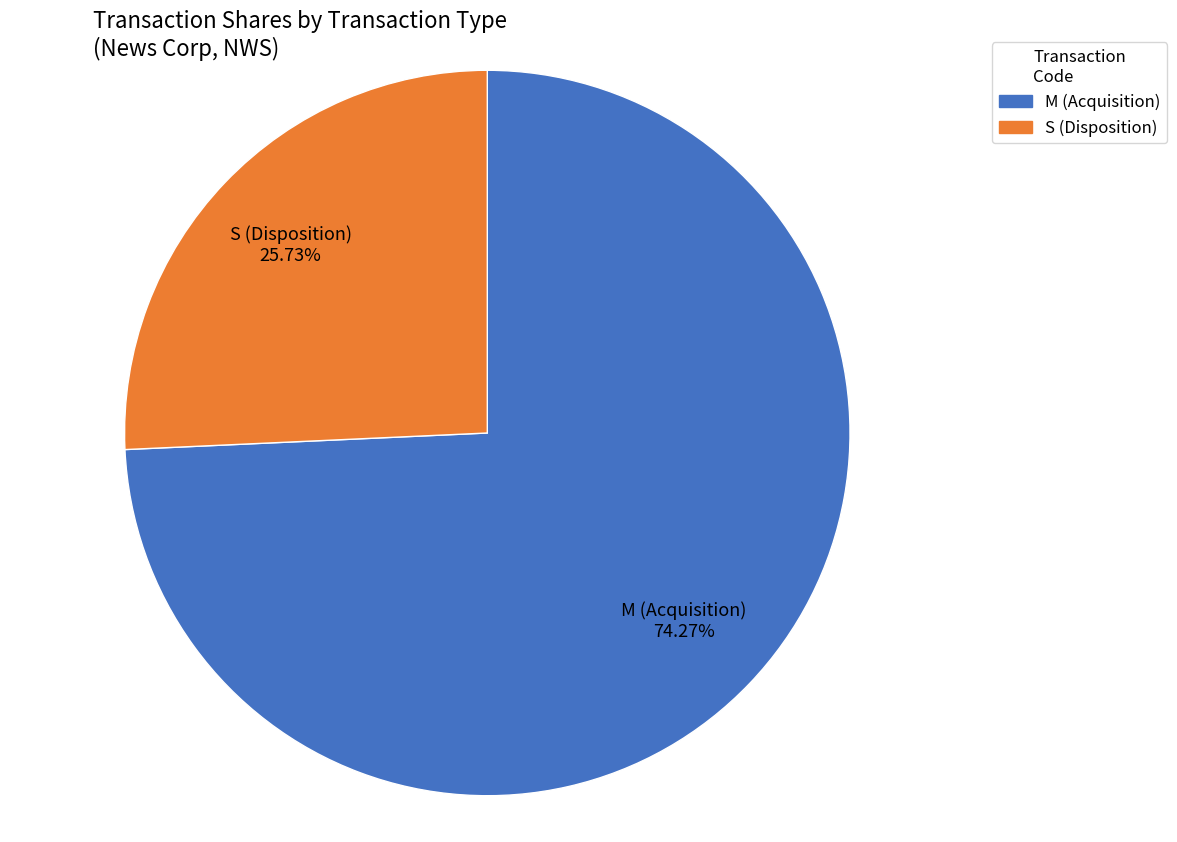

Rank the categories by value from highest to lowest.

M (Acquisition), S (Disposition)